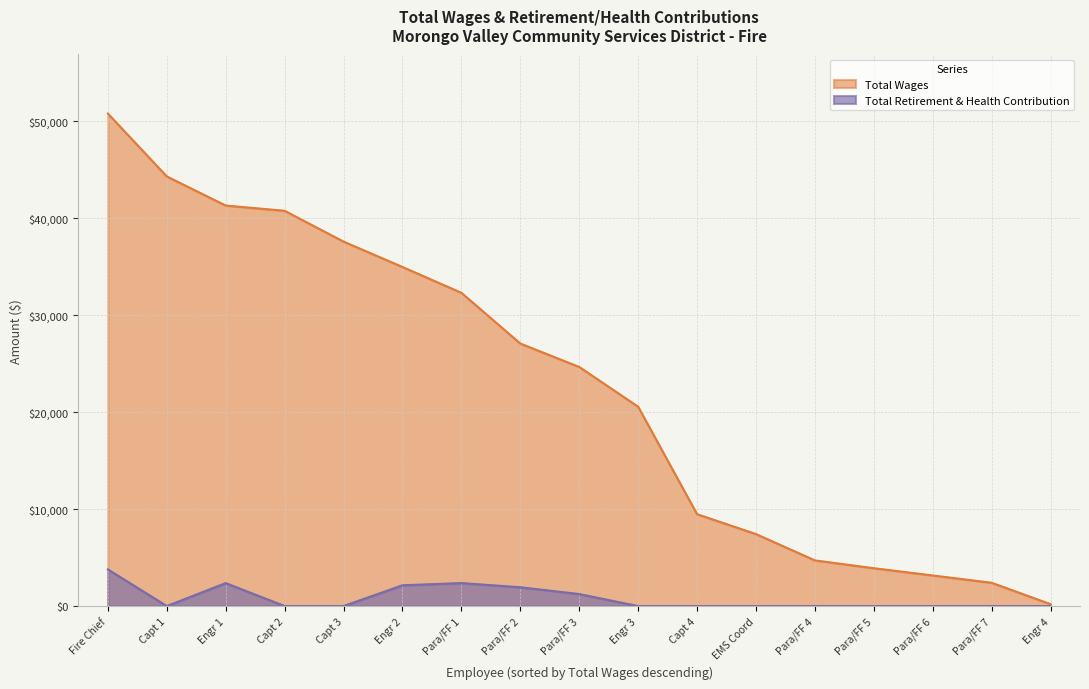

What are all the series names shown in the legend?

Total Wages, Total Retirement & Health Contribution